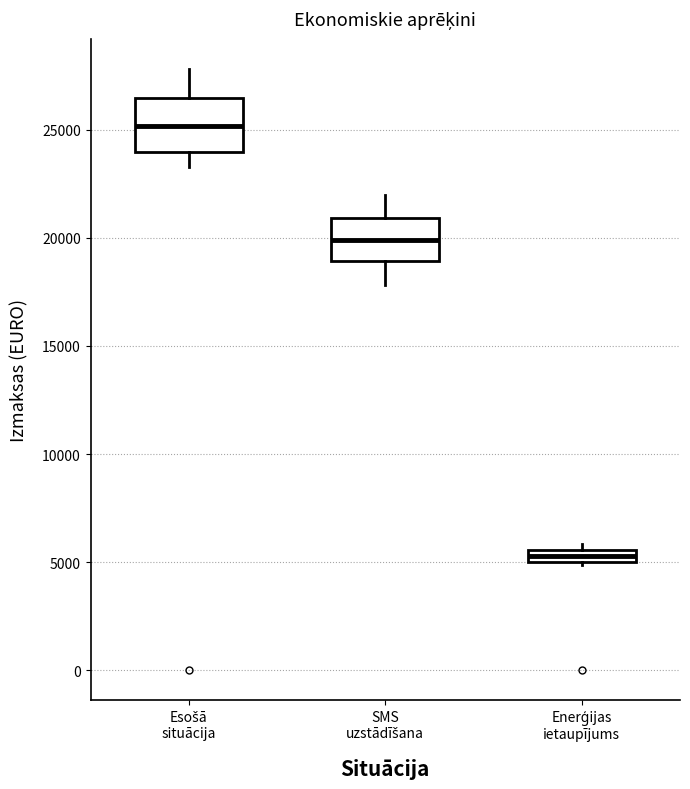

Which box's median line is the lowest?

Enerģijas ietaupījums